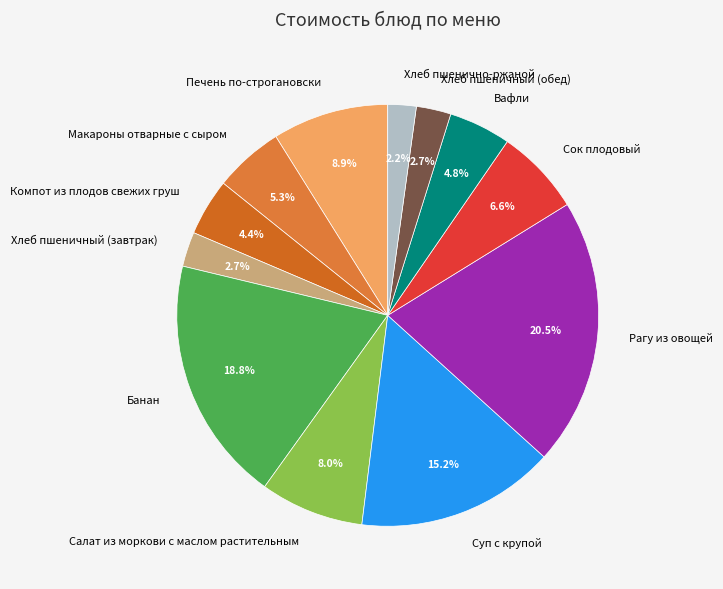

What is the largest slice in the pie chart?

Рагу из овощей